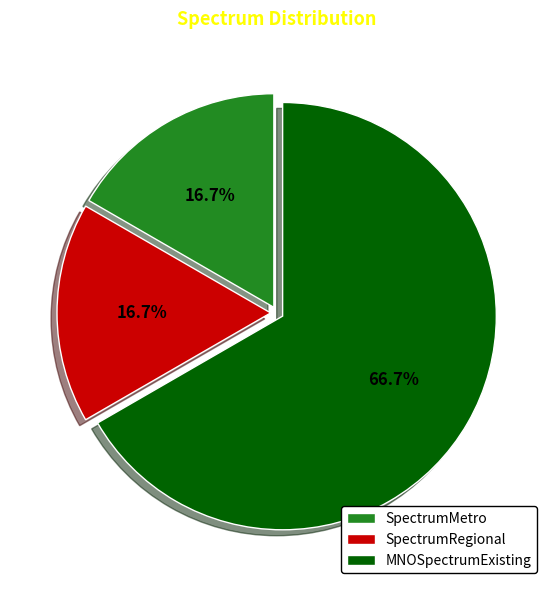

Which has a higher value, SpectrumMetro or MNOSpectrumExisting?

MNOSpectrumExisting